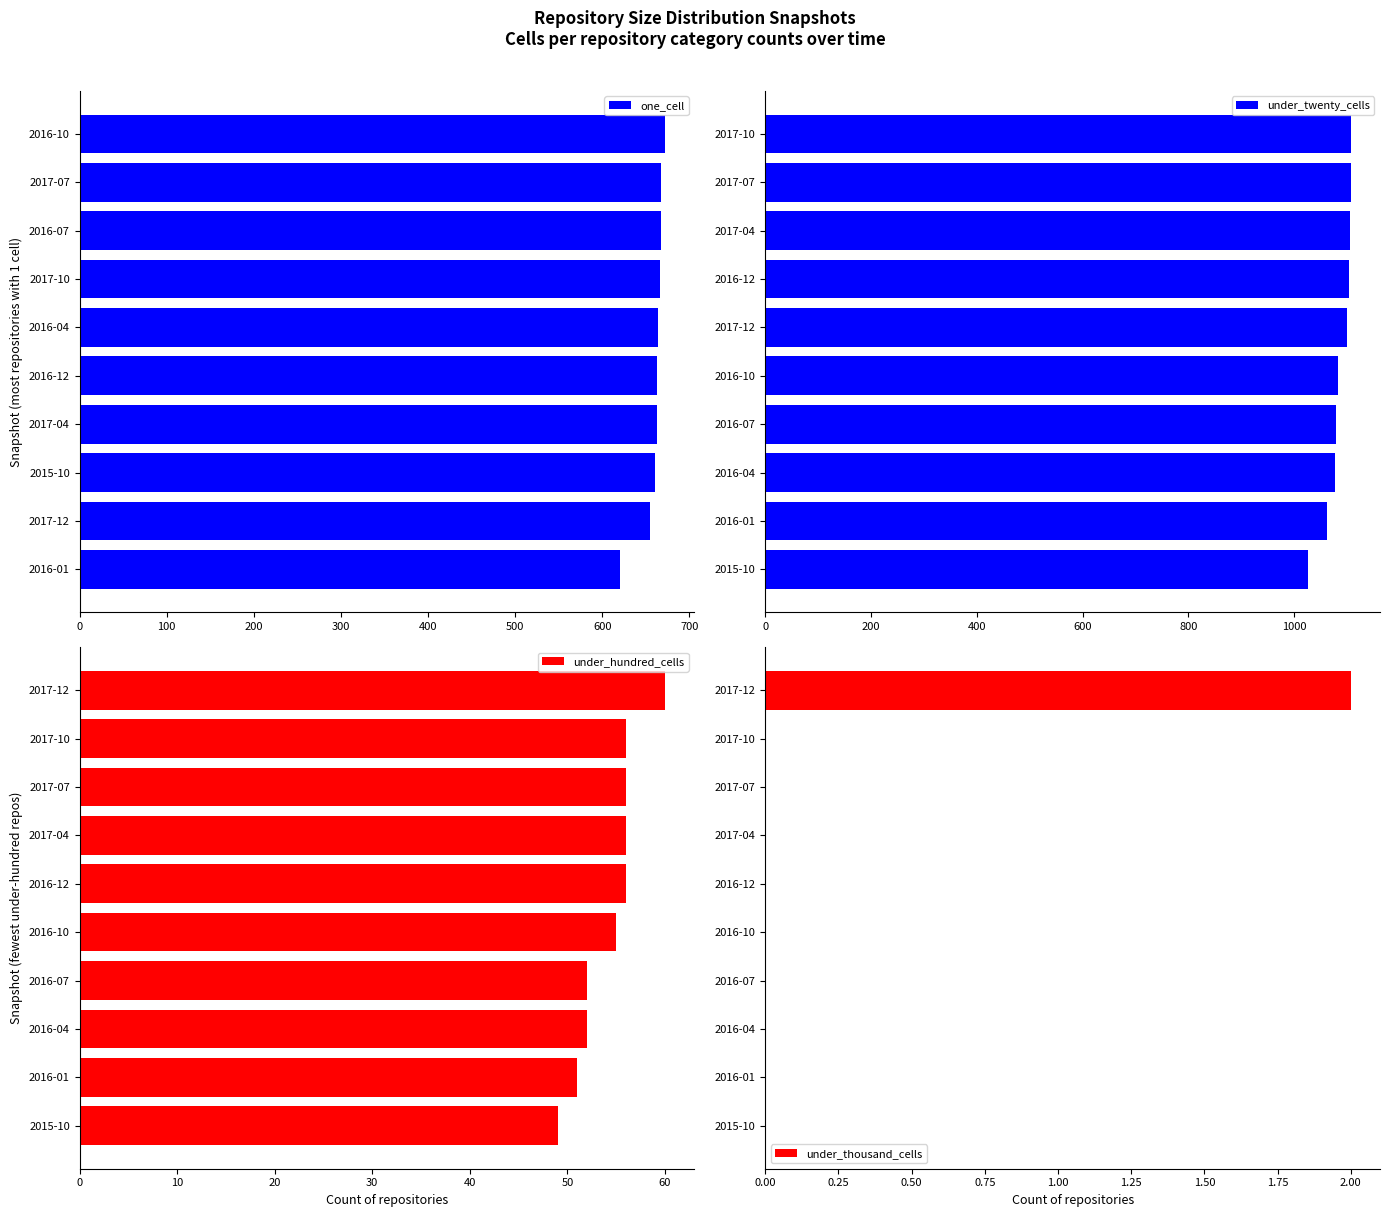

How many values in the under_thousand_cells series exceed 0?

1